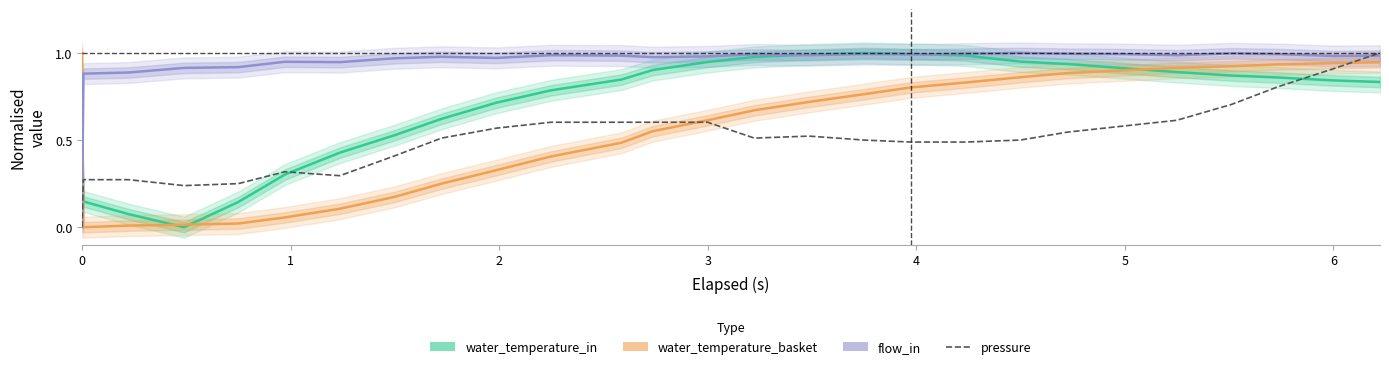

After their last crossing, which series has the higher values: water_temperature_in or pressure?

pressure